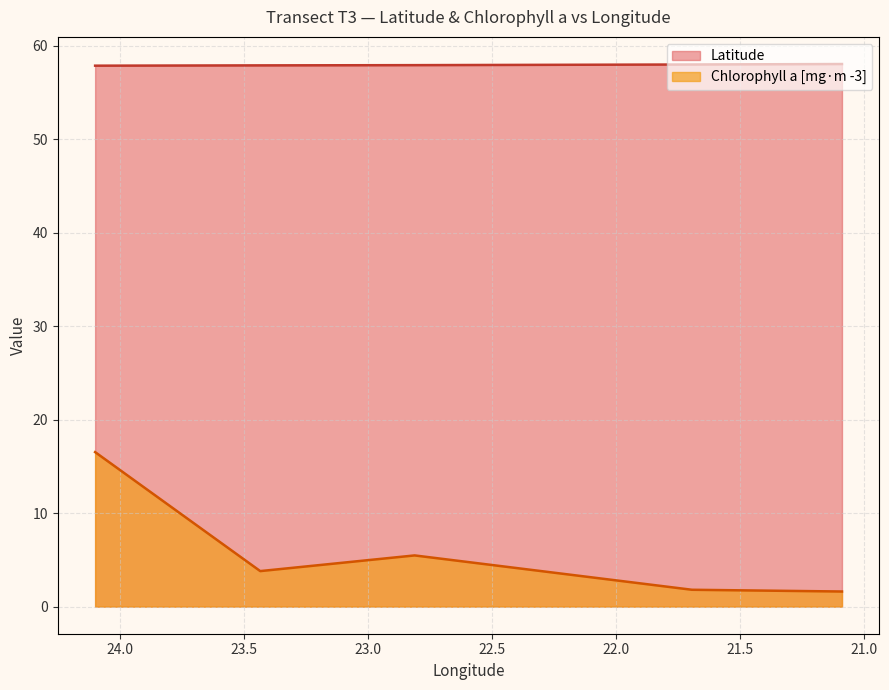

Which series changed the most between 23.435579200575404 and 21.089399044233204?

Chlorophyll a [mg·m -3]